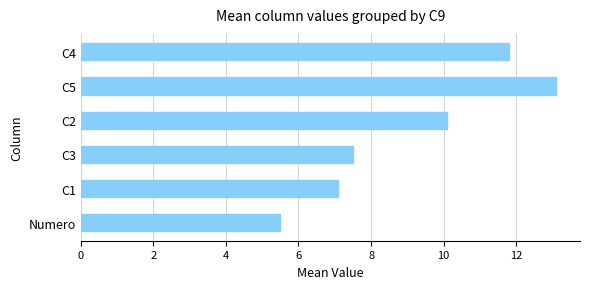

What is the ratio of the value at C3 to the value at C2?

0.7